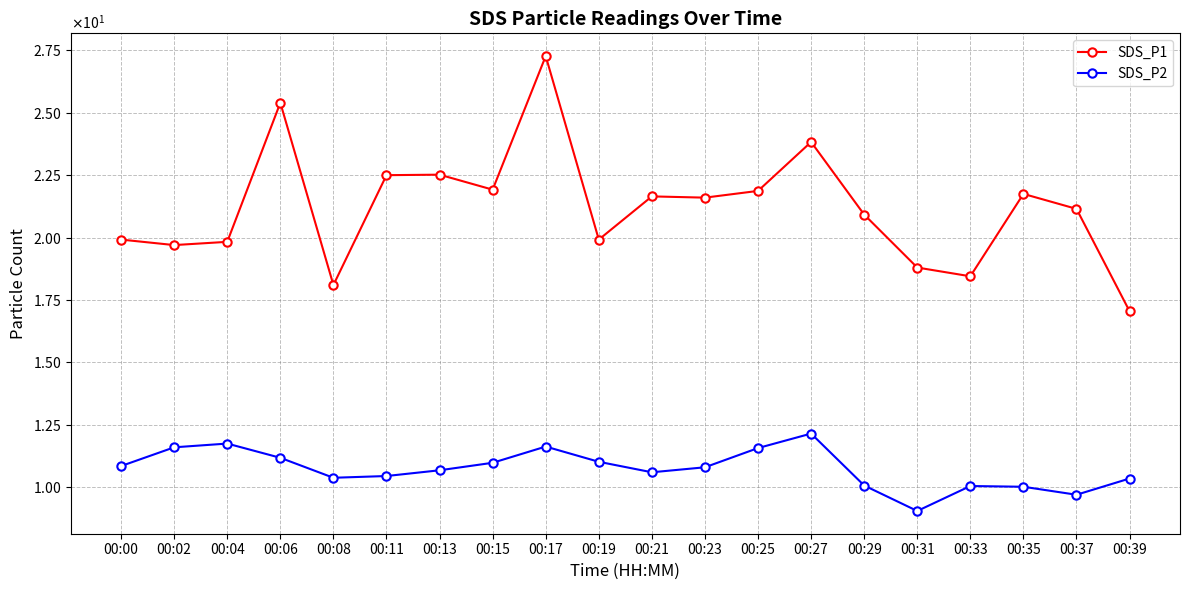

True or false: SDS_P1 and SDS_P2 cross at least once.

False